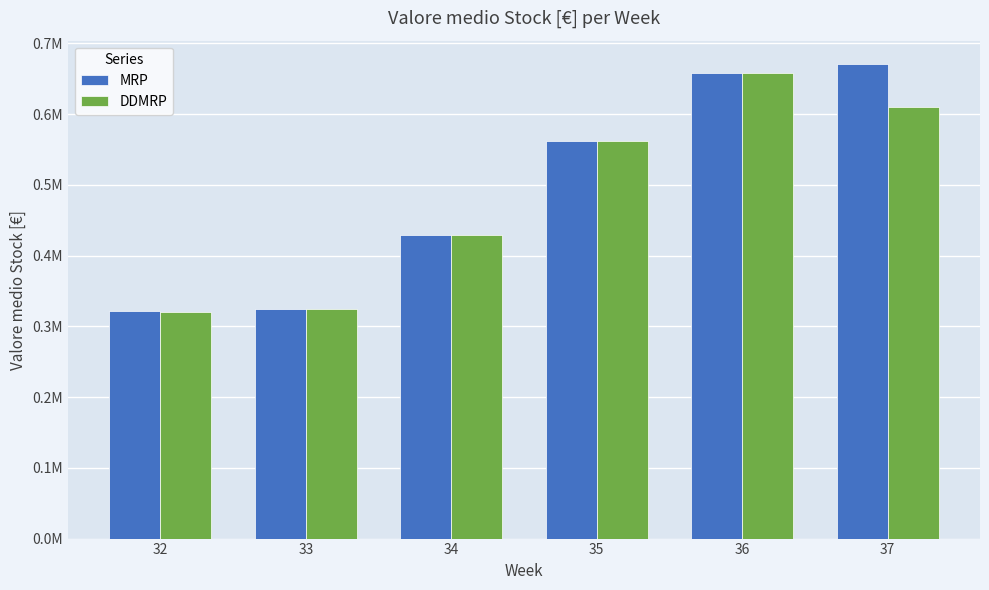

At which label is MRP closest to 495720?

35